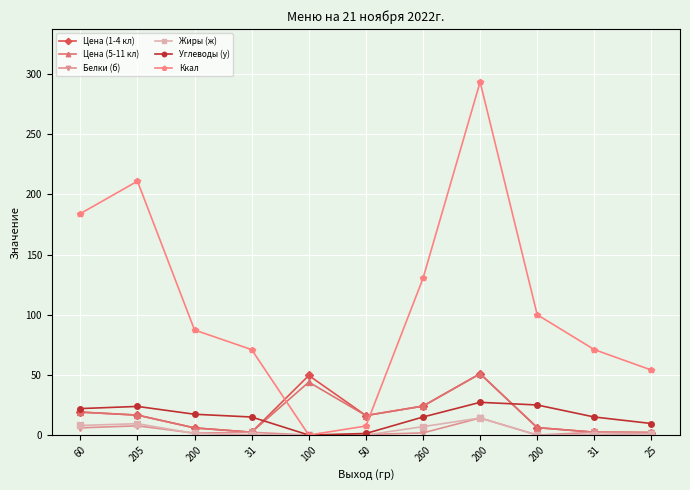

What is the sum of all Цена (5-11 кл) values?

189.9